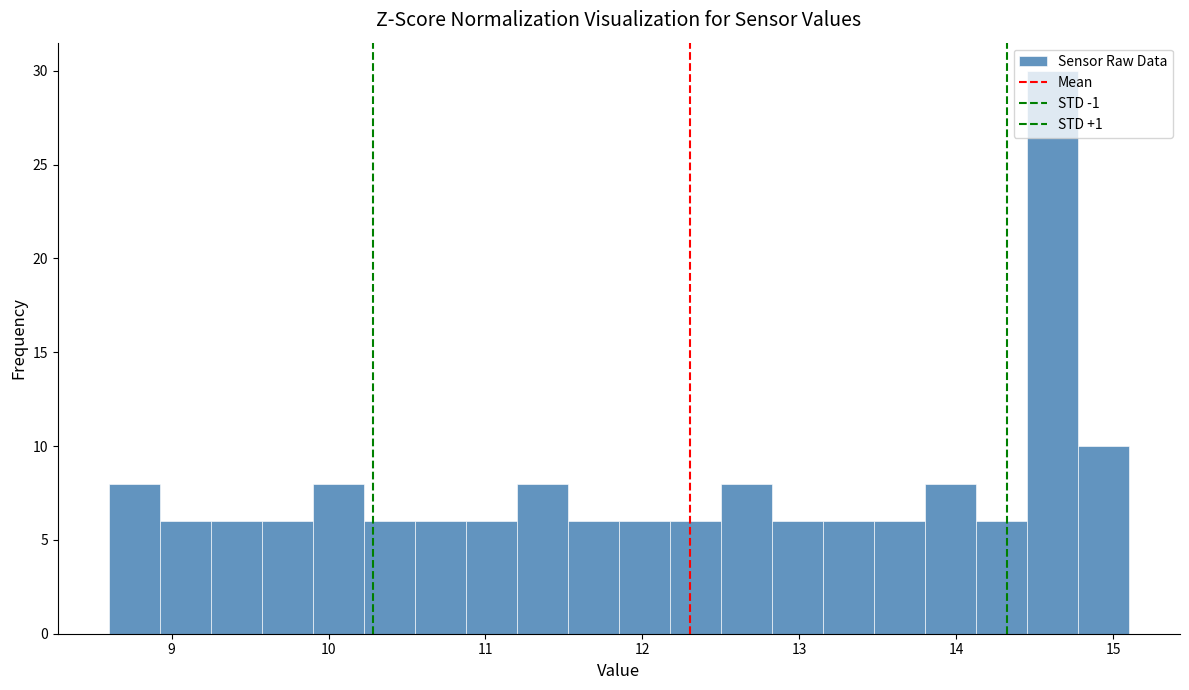

Read against the x-axis, roughly where is the centre of the tallest bar?

14.6